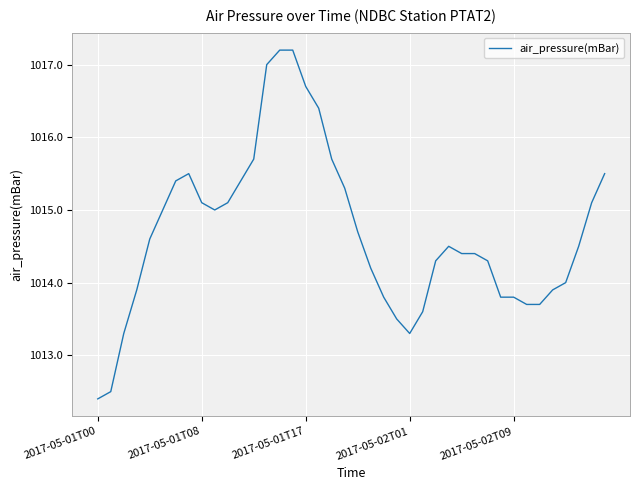

What is the greatest value displayed?

1017.2